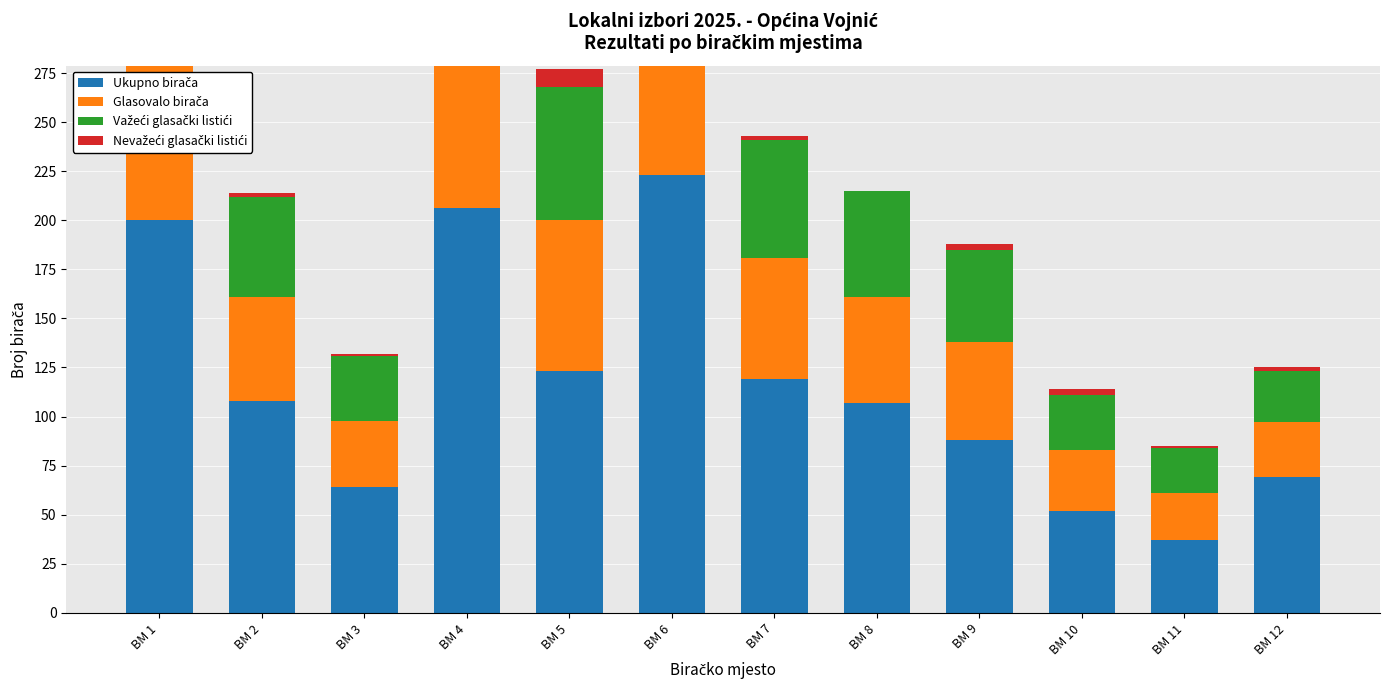

What is the difference between the Glasovalo birača values at BM 7 and BM 6?

55